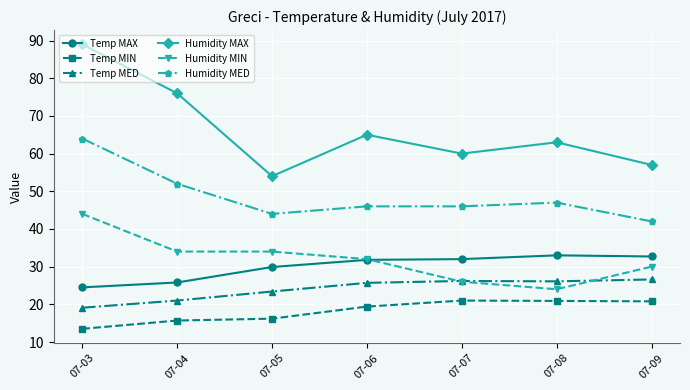

At which category does Humidity MAX reach its first local valley?

07-05